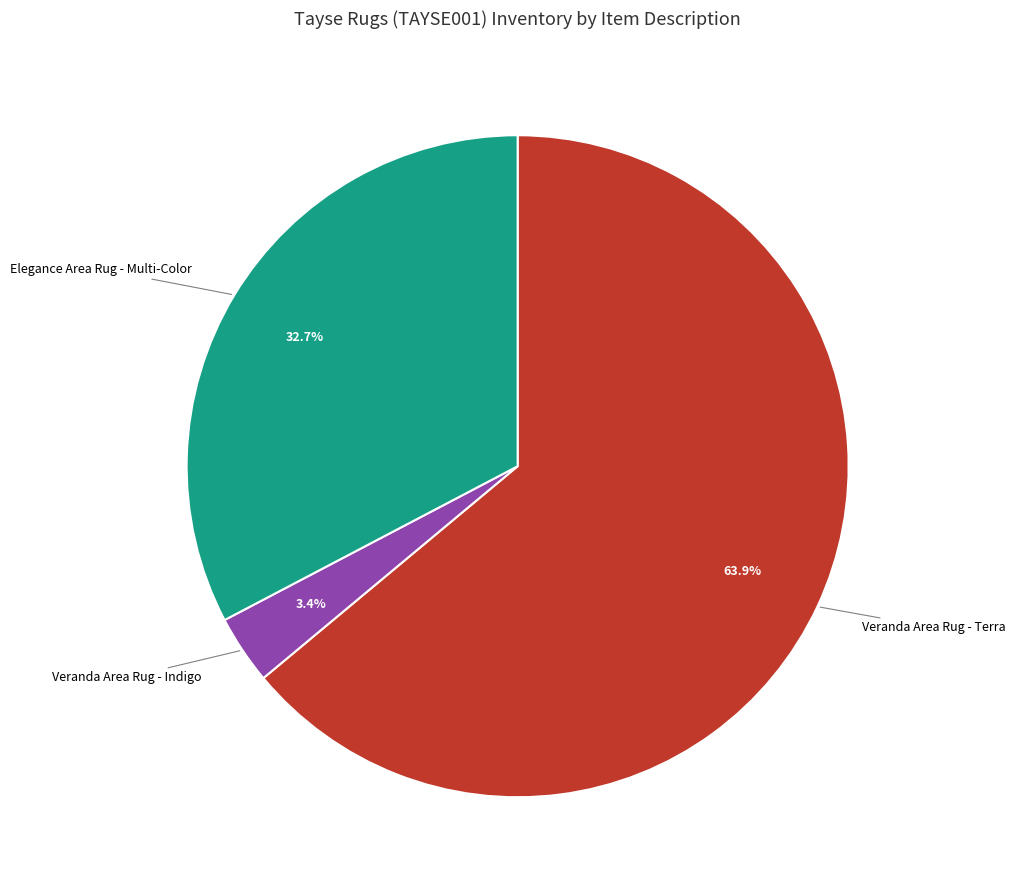

Is there a majority slice in this chart?

Yes